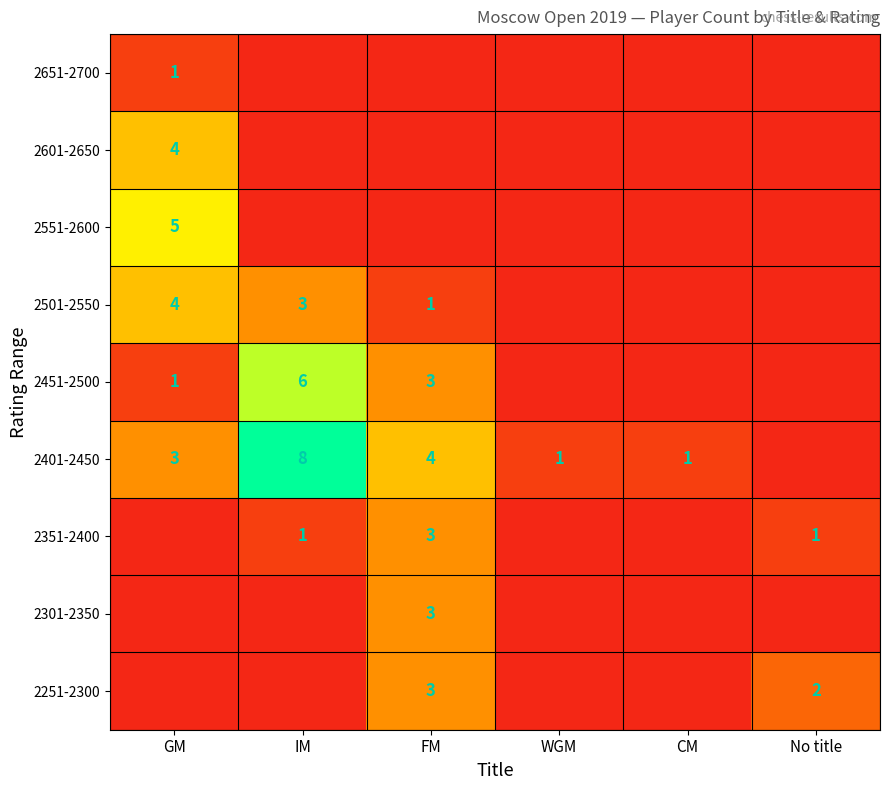

At which label does 2601-2650 reach its minimum?

IM